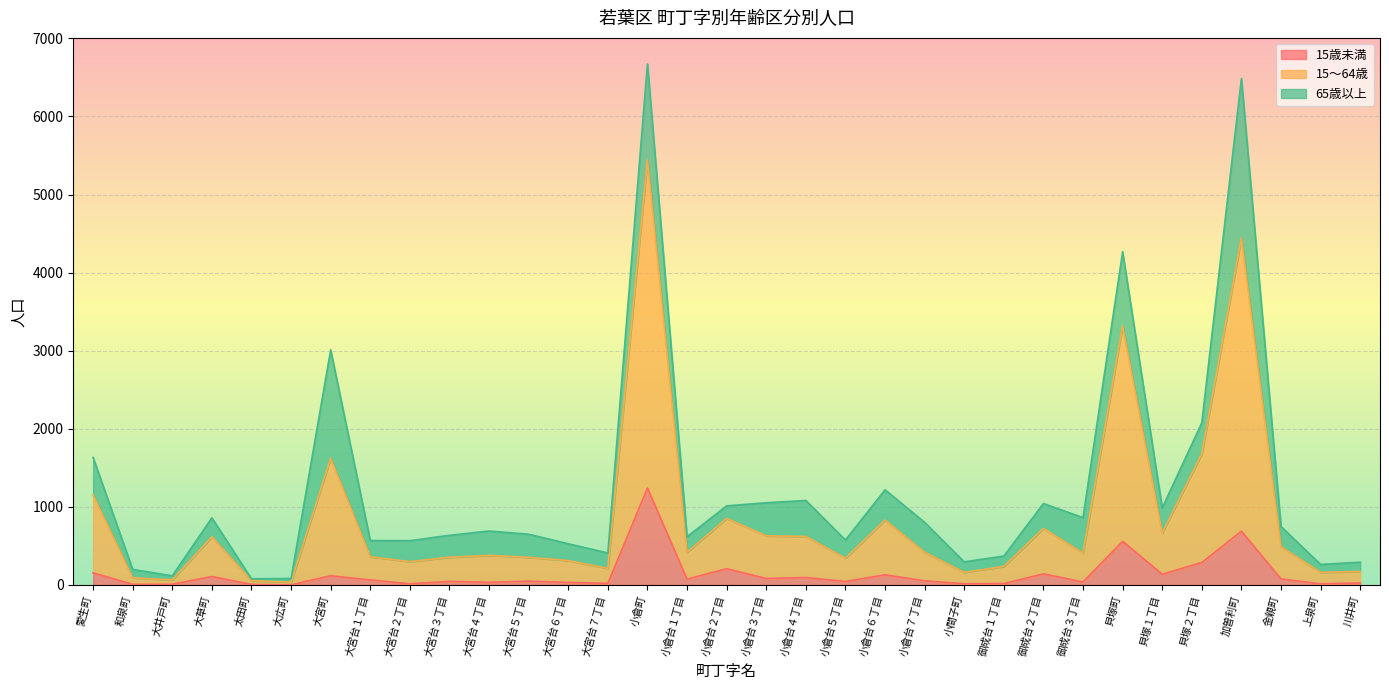

Is it true that 15歳未満 equals 732 at 小倉町?

False